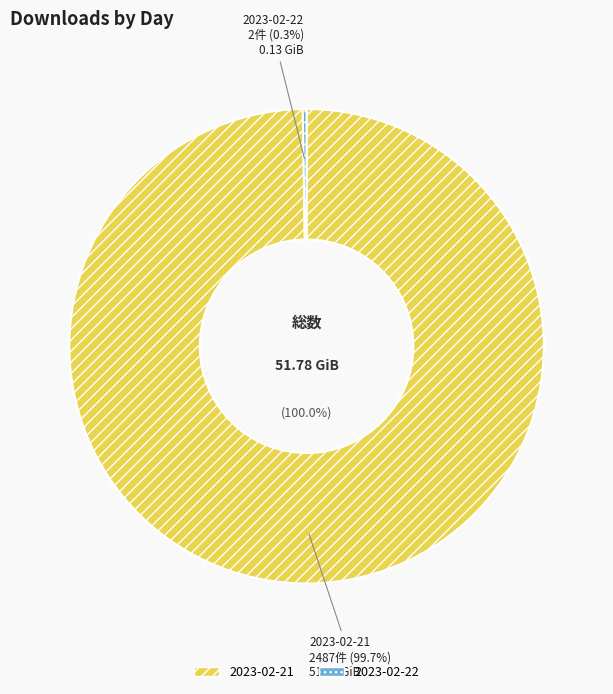

Rank the categories by value from highest to lowest.

2023-02-21, 2023-02-22